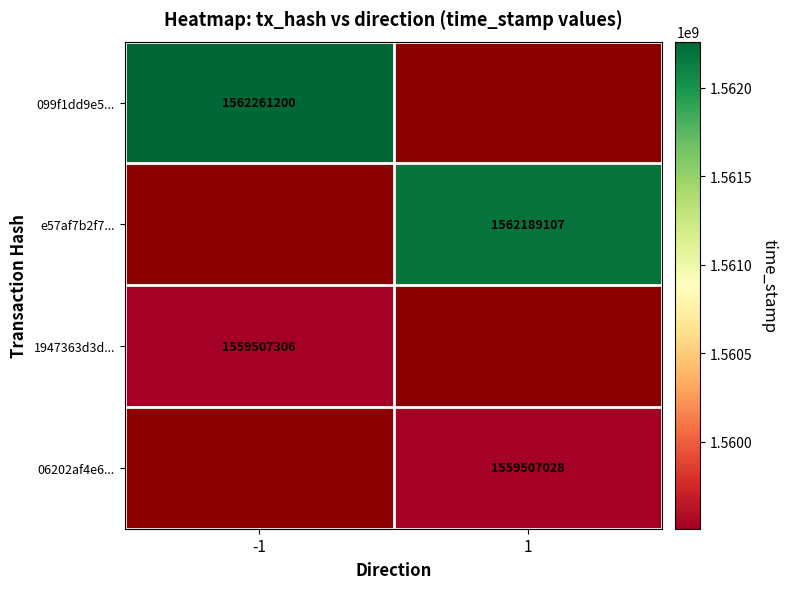

Which label corresponds to the largest value in the chart?

-1